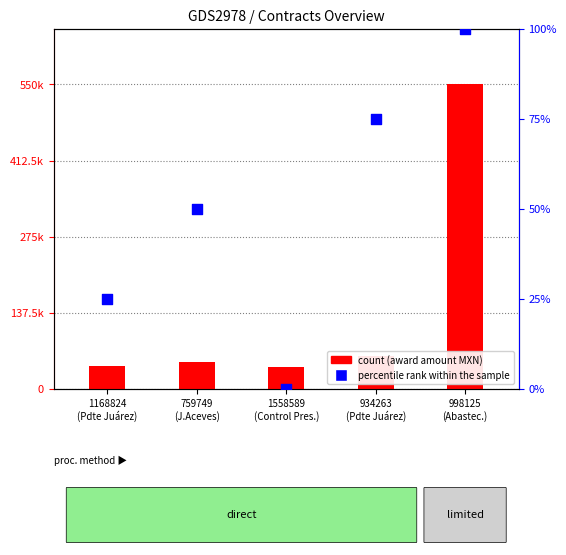

Which series has the largest total across all categories?

count